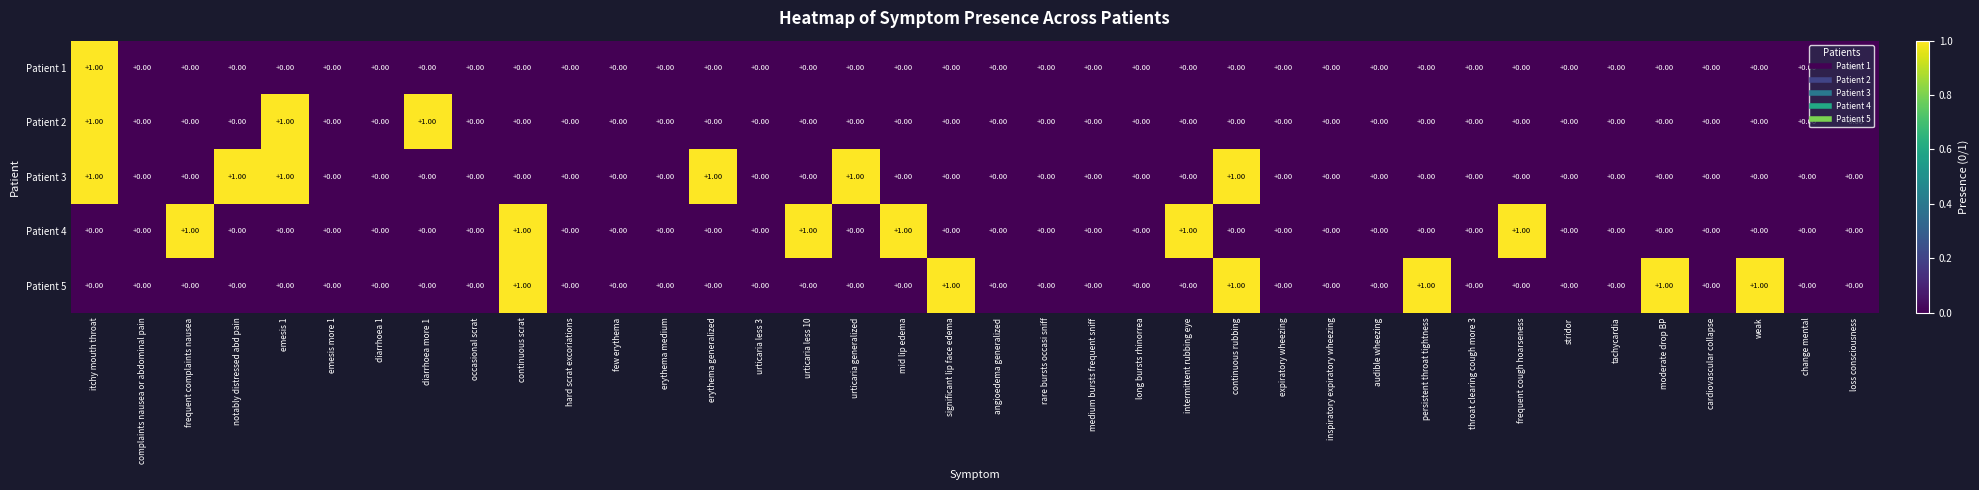

At which category is the sum across all series the highest?

itchy mouth throat